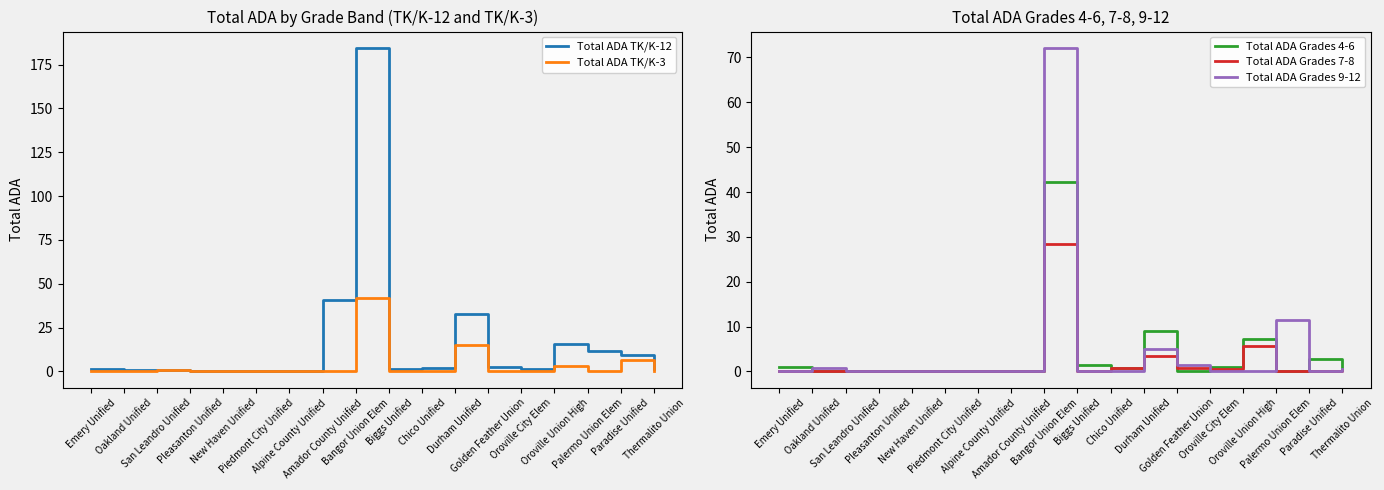

True or false: Total ADA TK/K-3 and Total ADA Grades 4-6 cross at least once.

True